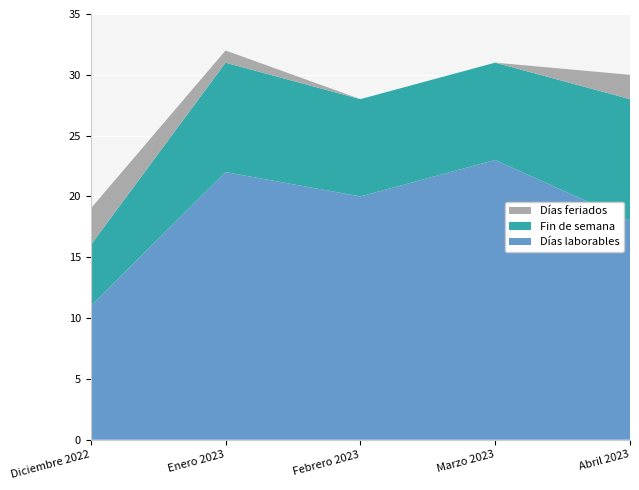

Reading left to right, what are all the values shown in this chart?

Días laborables: Diciembre 2022=11	Enero 2023=22	Febrero 2023=20	Marzo 2023=23	Abril 2023=18
Fin de semana: Diciembre 2022=5	Enero 2023=9	Febrero 2023=8	Marzo 2023=8	Abril 2023=10
Días feriados: Diciembre 2022=3	Enero 2023=1	Febrero 2023=0	Marzo 2023=0	Abril 2023=2